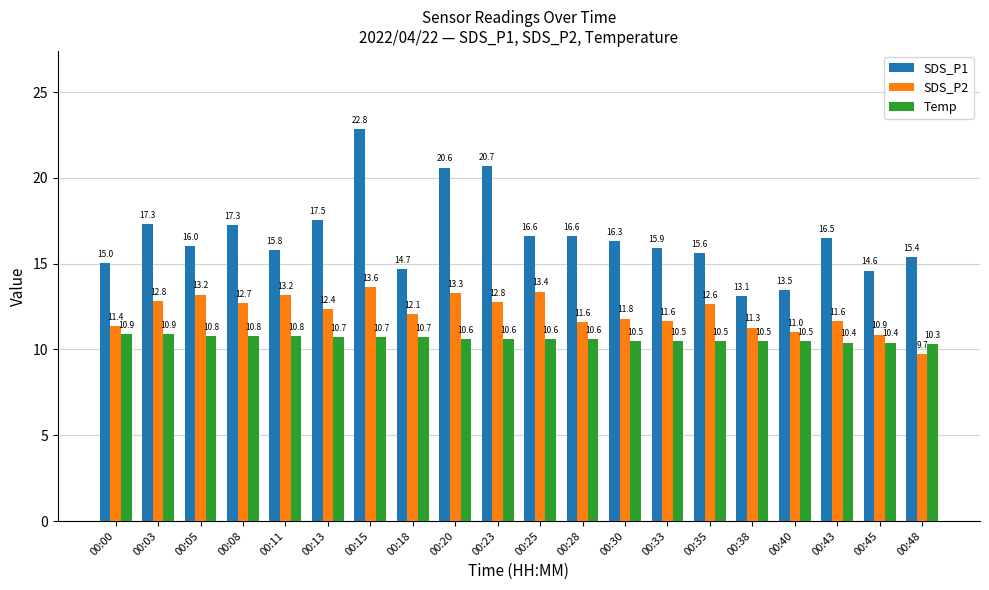

Reading left to right, list all the values displayed in this chart.

SDS_P1: 15.0	17.3	16.0	17.3	15.8	17.5	22.8	14.7	20.6	20.7	16.6	16.6	16.3	15.9	15.6	13.1	13.5	16.5	14.6	15.4
SDS_P2: 11.4	12.8	13.2	12.7	13.2	12.4	13.6	12.1	13.3	12.8	13.4	11.6	11.8	11.6	12.6	11.3	11.0	11.6	10.9	9.7
Temp: 10.9	10.9	10.8	10.8	10.8	10.7	10.7	10.7	10.6	10.6	10.6	10.6	10.5	10.5	10.5	10.5	10.5	10.4	10.4	10.3